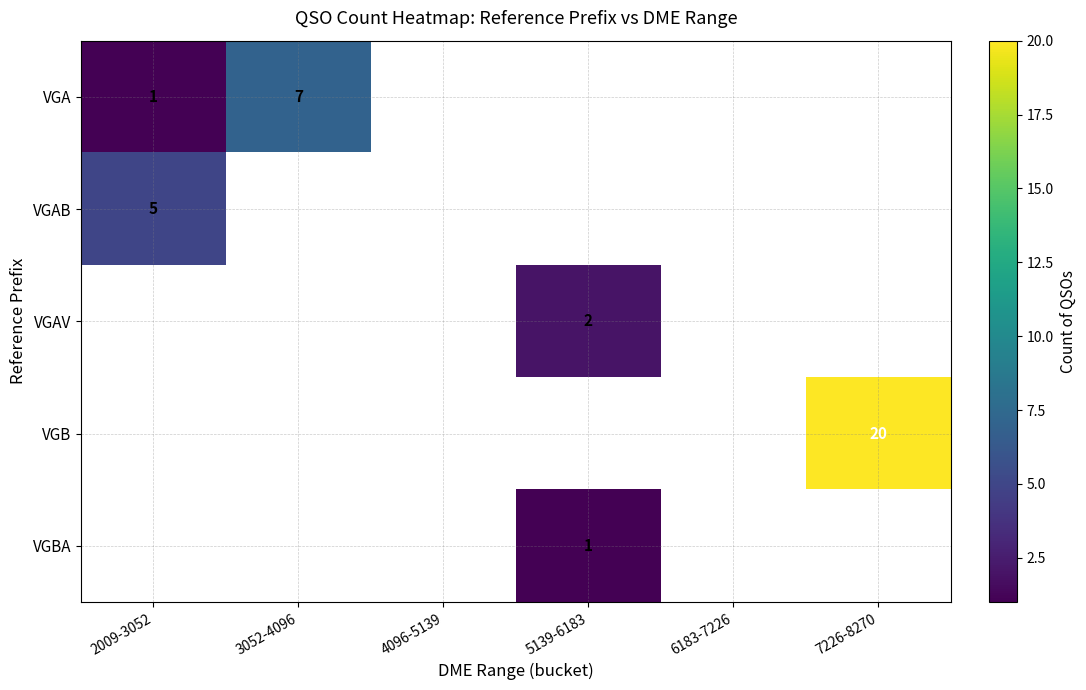

True or false: VGA has a value of 7 at 3052-4096.

True